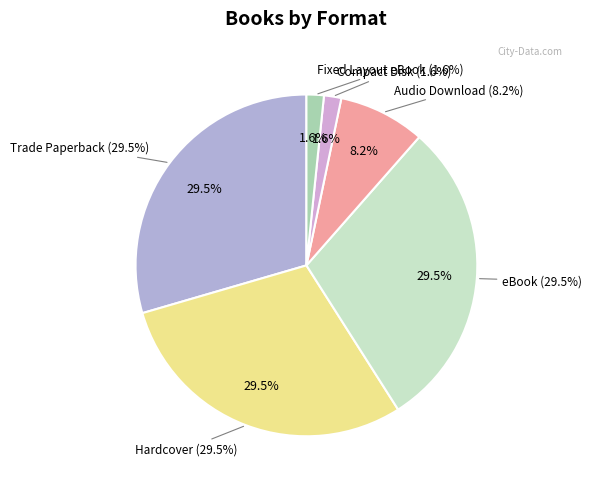

Rank the categories by value from highest to lowest.

Trade Paperback, Hardcover, eBook, Audio Download, Compact Disk, Fixed Layout eBook